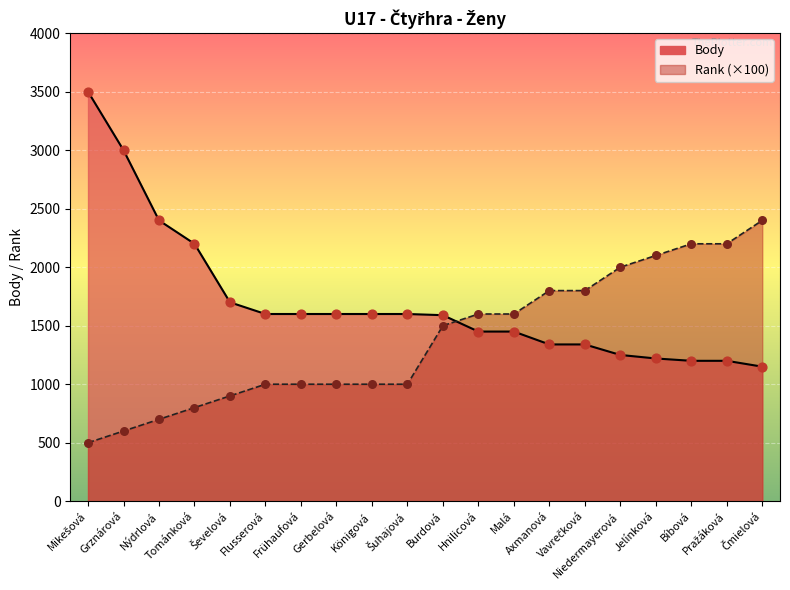

What are all the series names shown in the legend?

Body, Rank